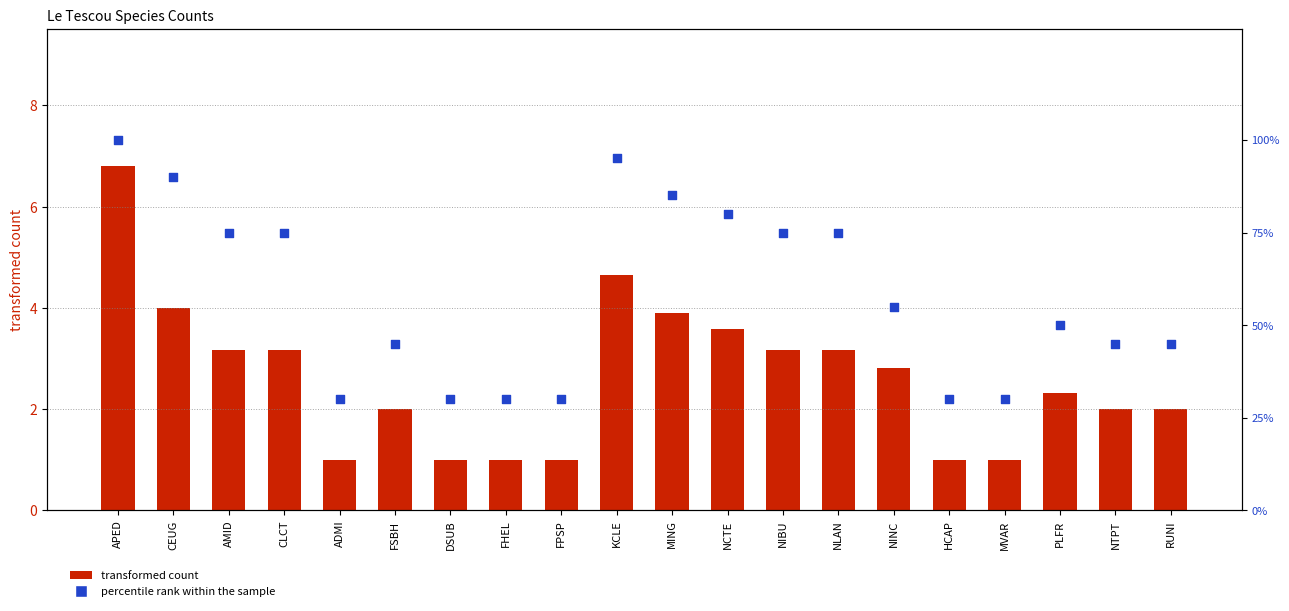

Which series contains the lowest Y value?

transformed count